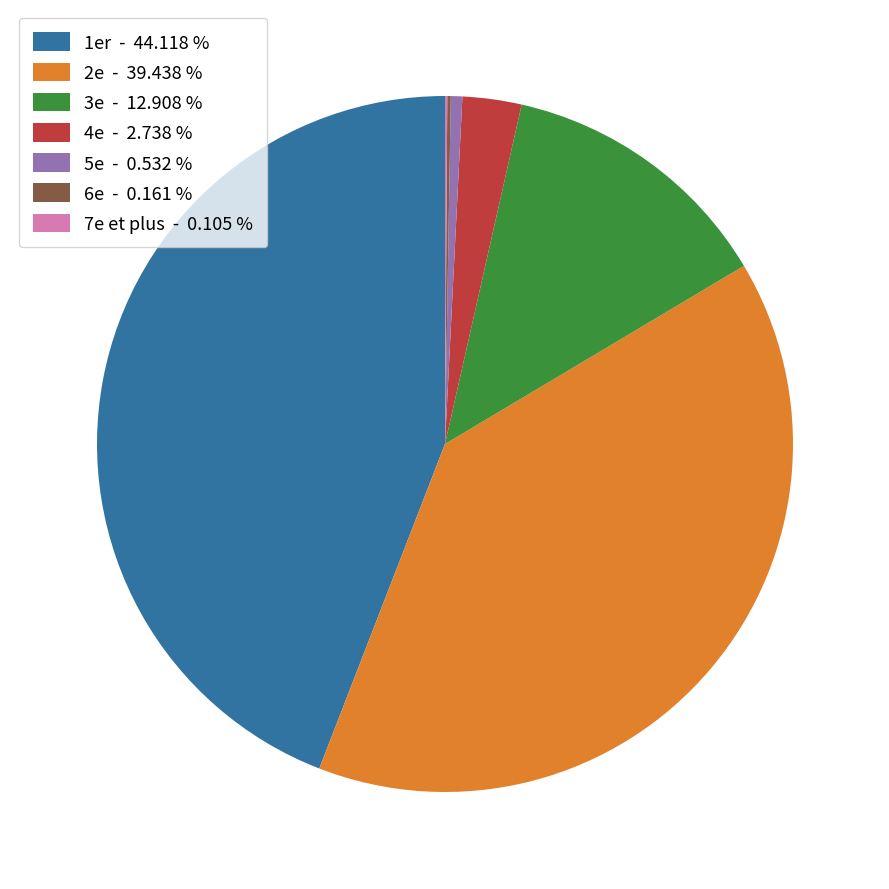

Does any single category account for the majority?

No